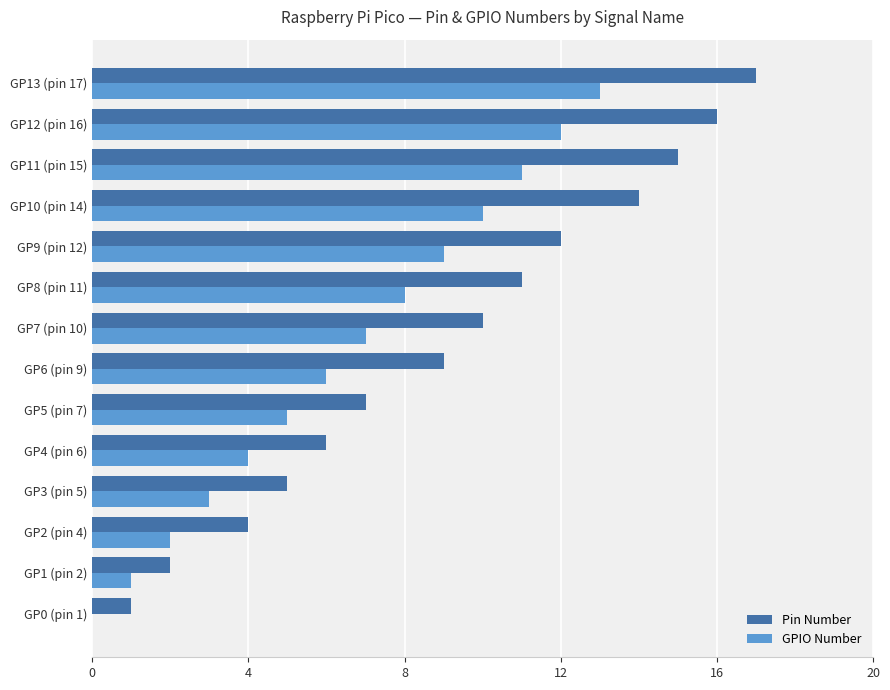

Is the value of GPIO Number at GP1 (pin 2) greater than the value of Pin Number at GP5 (pin 7)?

No